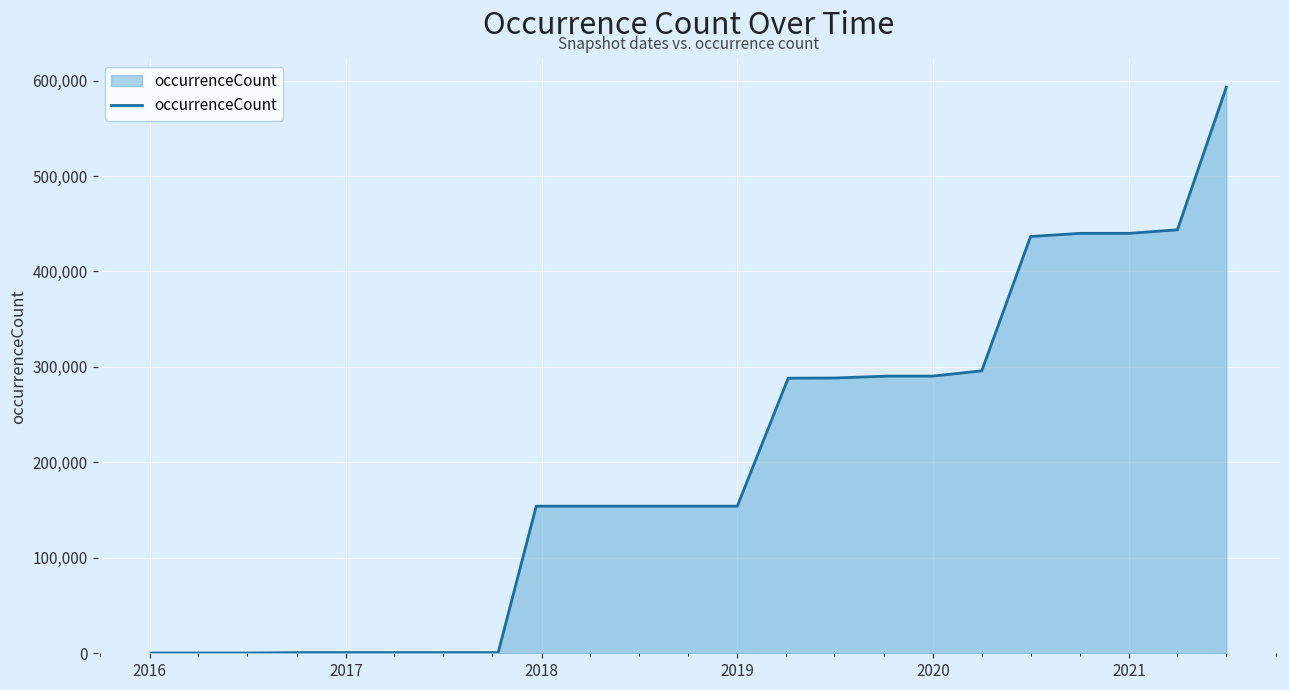

How many lines are shown in the chart?

1